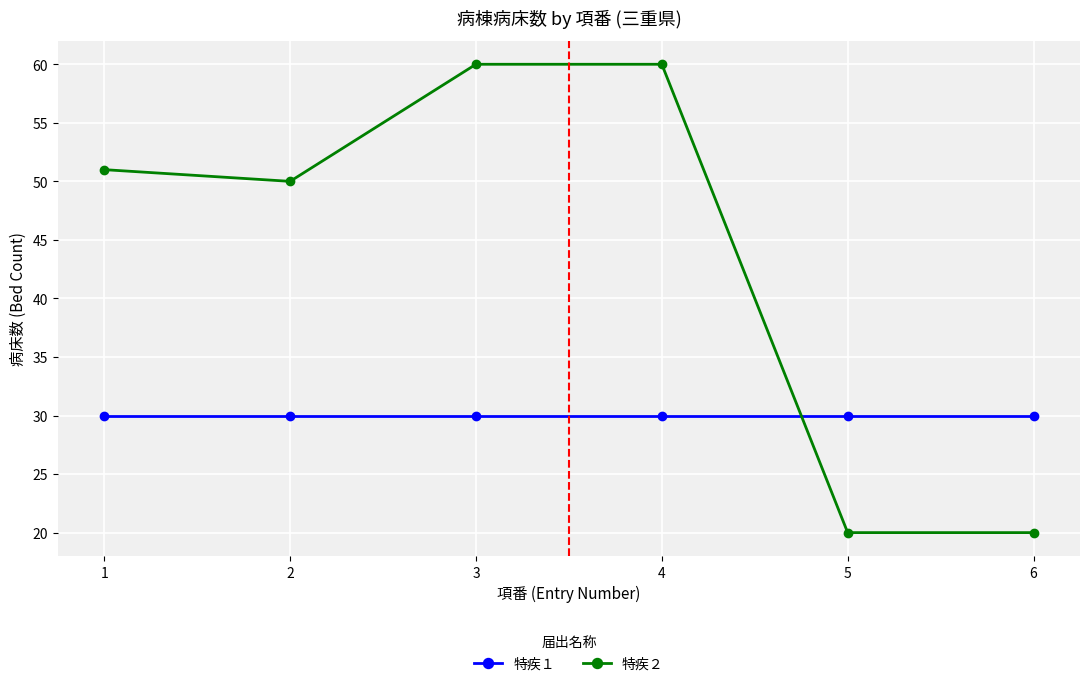

Rank the series by their maximum value, from lowest to highest.

特疾１, 特疾２